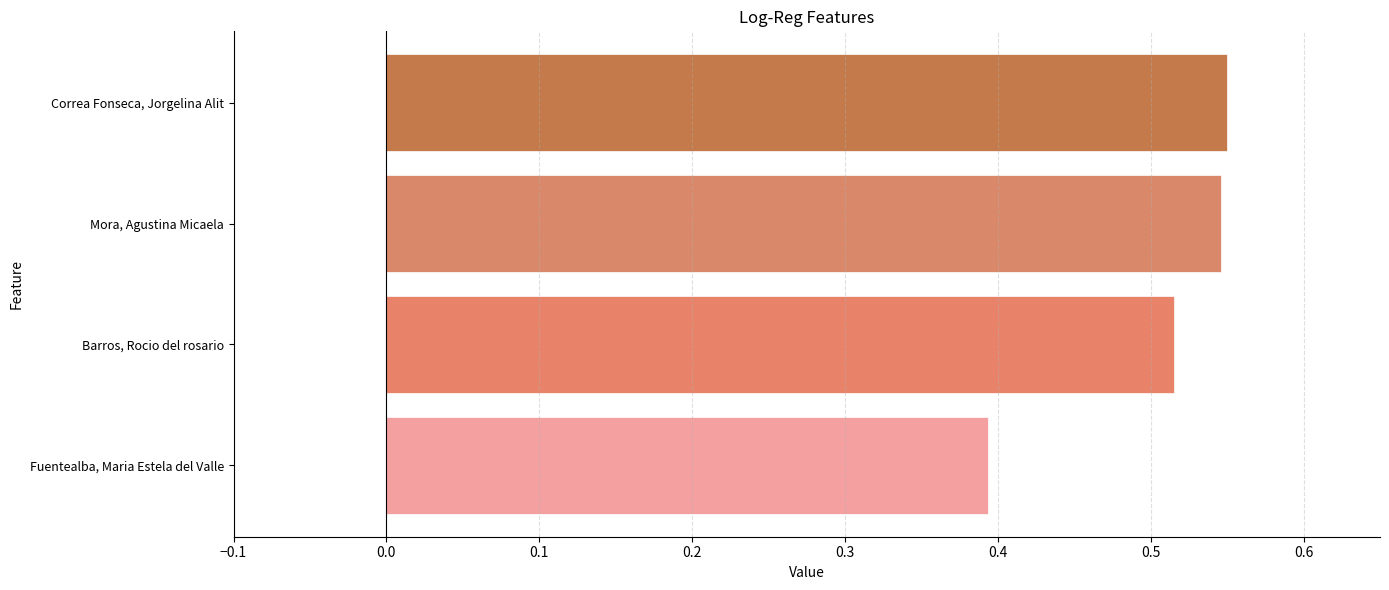

Count the values in the range 0 to 1.

4